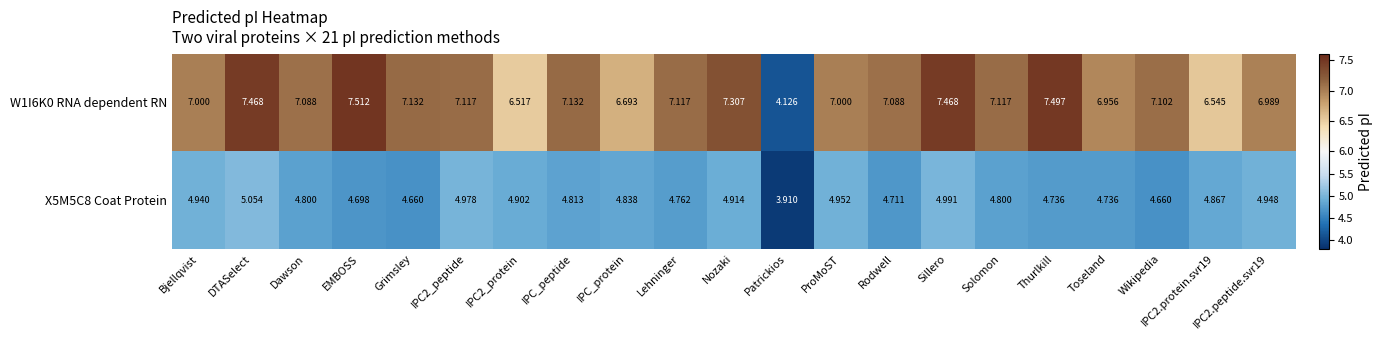

How many distinct data groups are displayed?

2